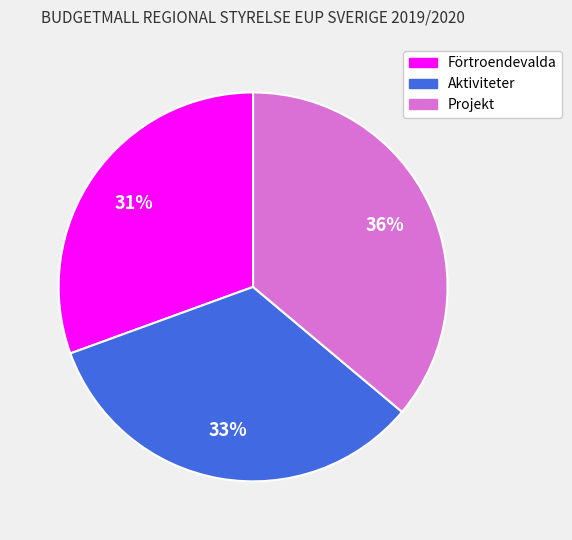

How many slices are in this pie chart?

3